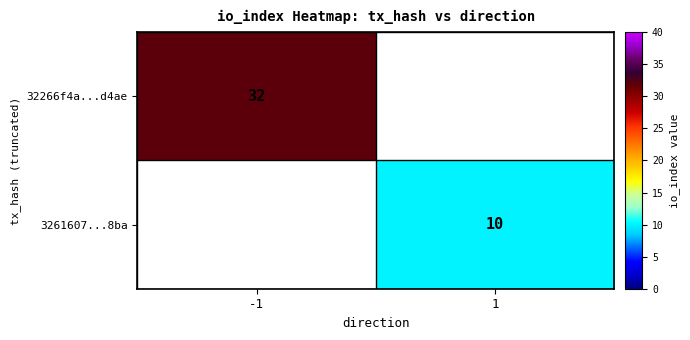

At how many categories does at least one series exceed 19?

1